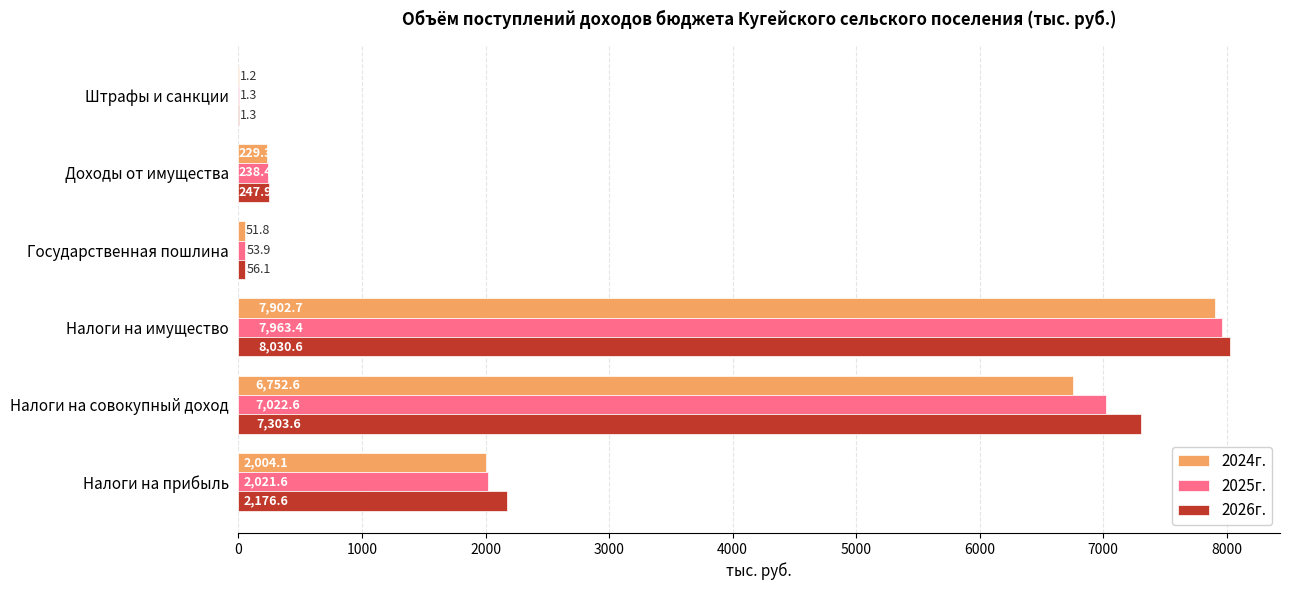

What is the greatest value displayed?

8030.6